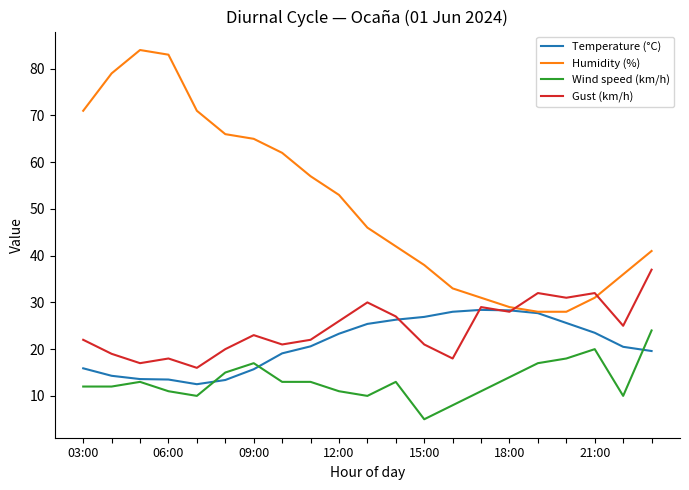

Rank the series by their maximum value, from lowest to highest.

Wind speed (km/h), Temperature (°C), Gust (km/h), Humidity (%)